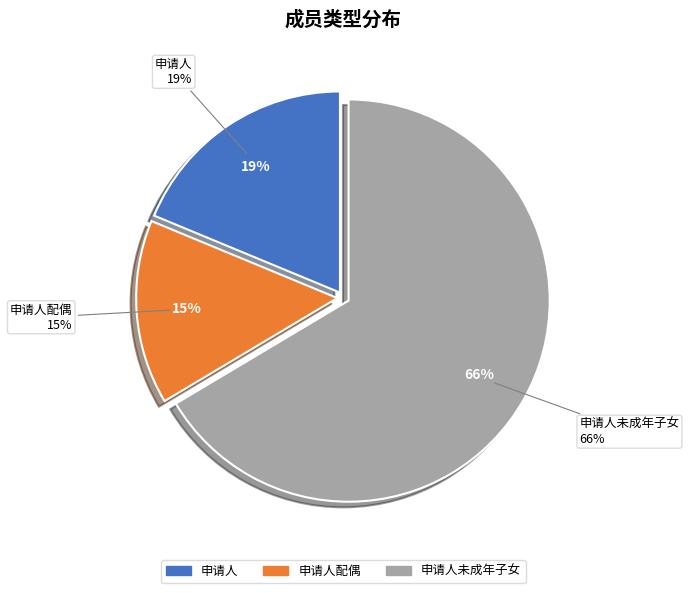

Is the sum of 申请人配偶 and 申请人 greater than half?

No